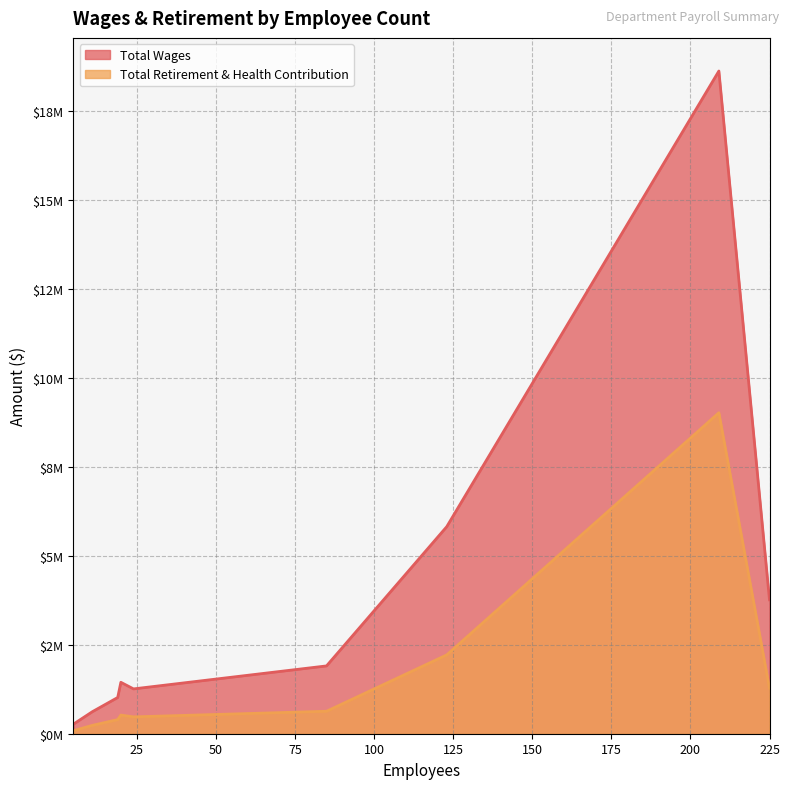

Where is Total Retirement & Health Contribution nearest to the value 4552339?

123